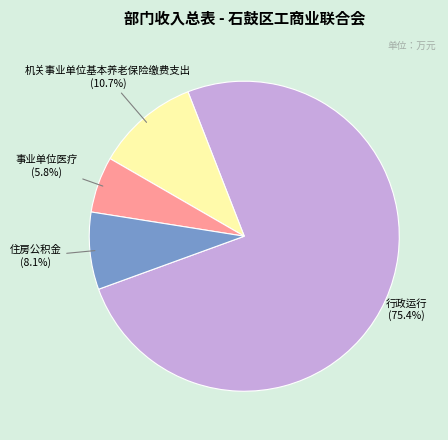

Does any single category account for the majority?

Yes